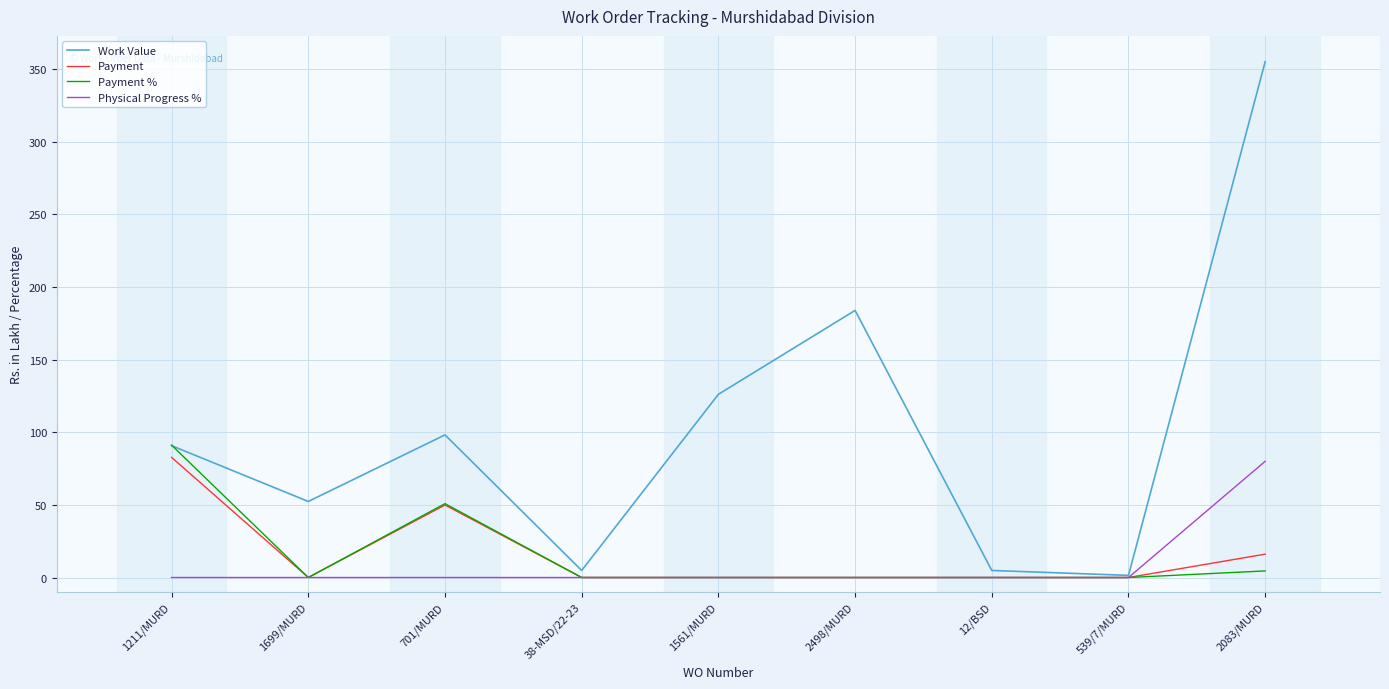

What is the maximum value shown in the chart?

355.1